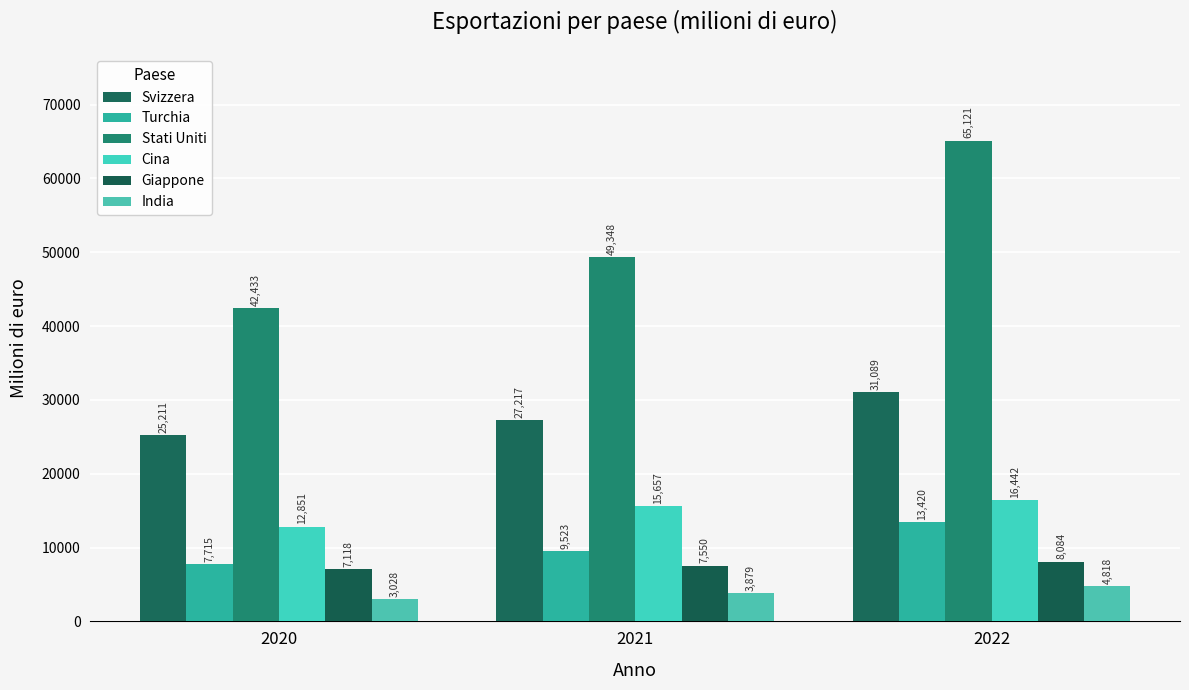

At which label does Stati Uniti first exceed 49348?

2021